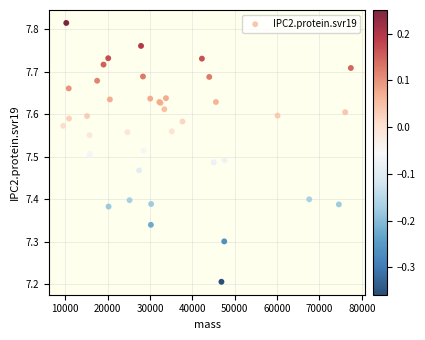

What Y value in the scatter plot is closest to 7?

7.2